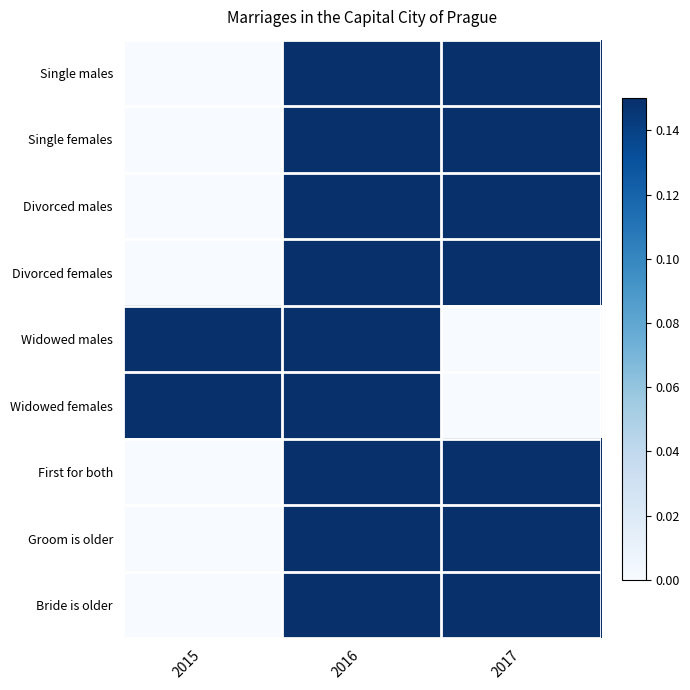

Which label corresponds to the smallest value in the chart?

2015